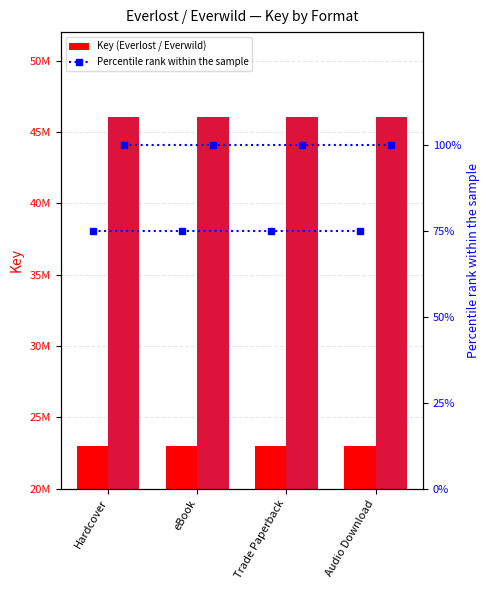

What is the average value of the Everwild percentile rank series?

100